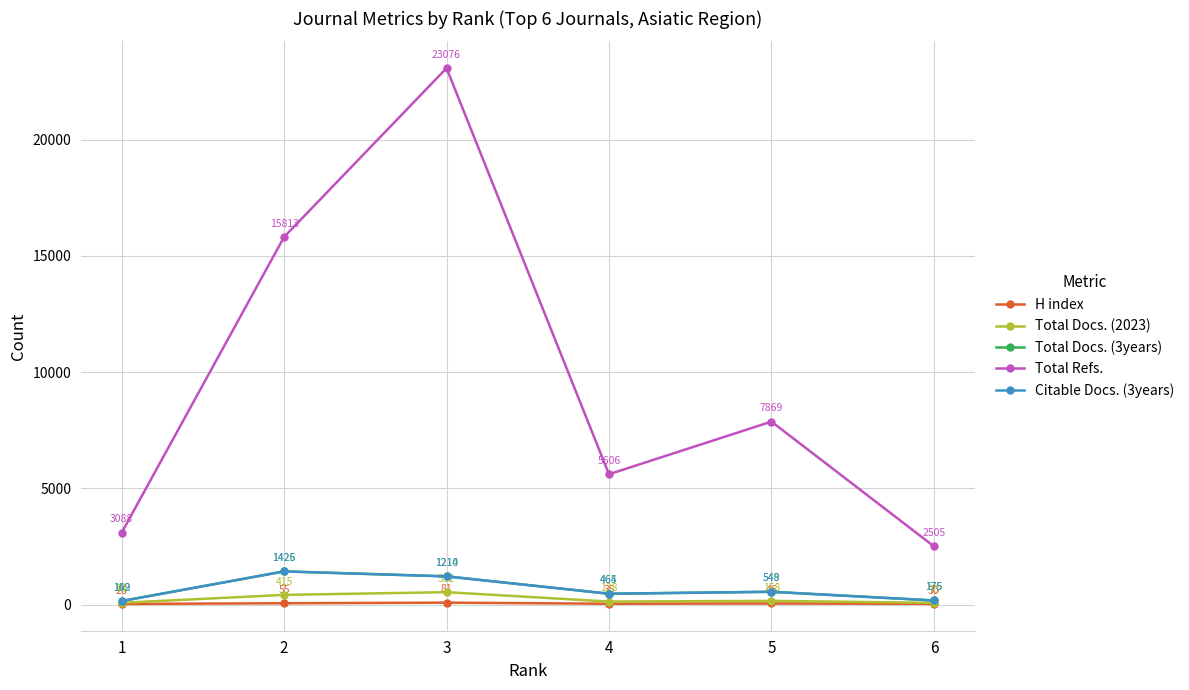

True or false: Total Refs. and Citable Docs. (3years) cross at least once.

False